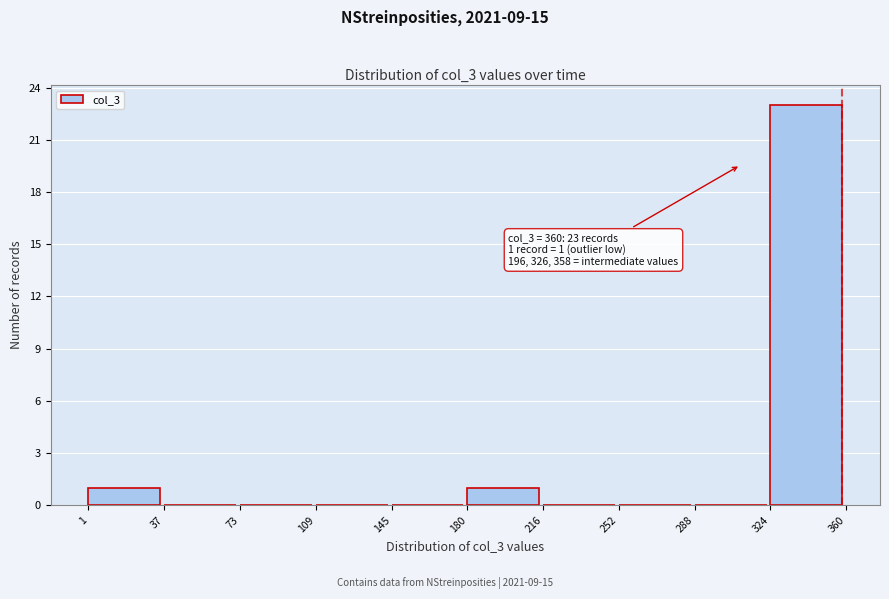

Which range on the x-axis has the tallest bar?

324 to 360